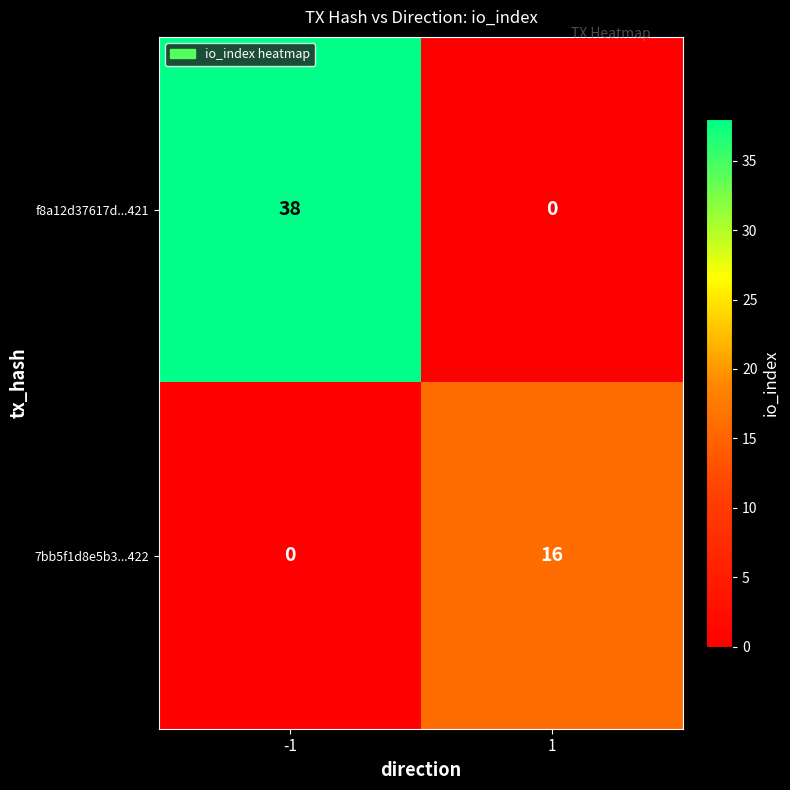

Reading left to right, what are all the values shown in this chart?

f8a12d37617d...421: 38	0
7bb5f1d8e5b3...422: 0	16